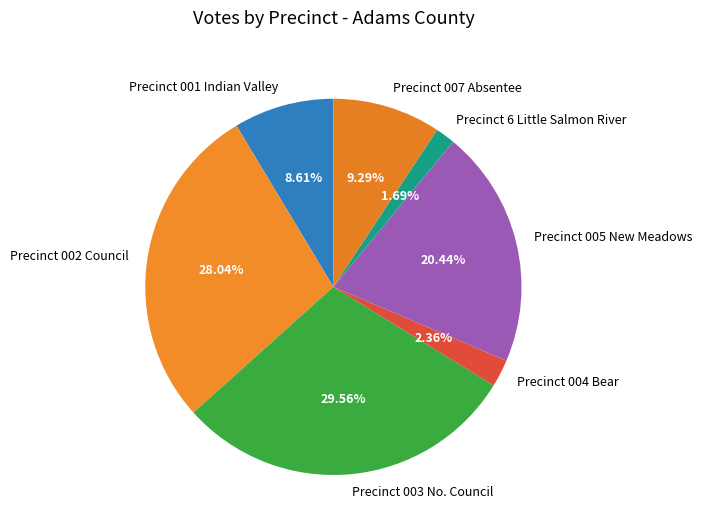

Rank the categories by value from highest to lowest.

Precinct 003 No. Council, Precinct 002 Council, Precinct 005 New Meadows, Precinct 007 Absentee, Precinct 001 Indian Valley, Precinct 004 Bear, Precinct 6 Little Salmon River